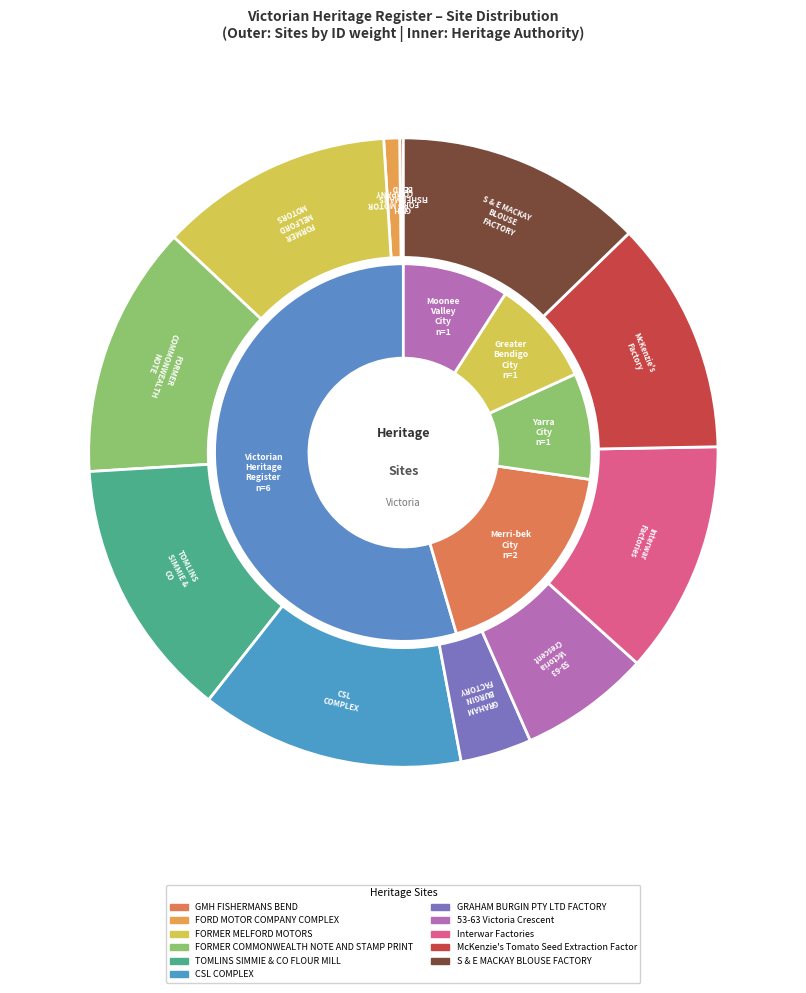

To the nearest percent, what is the combined percentage of FORMER MELFORD MOTORS and Interwar Factories?

24%